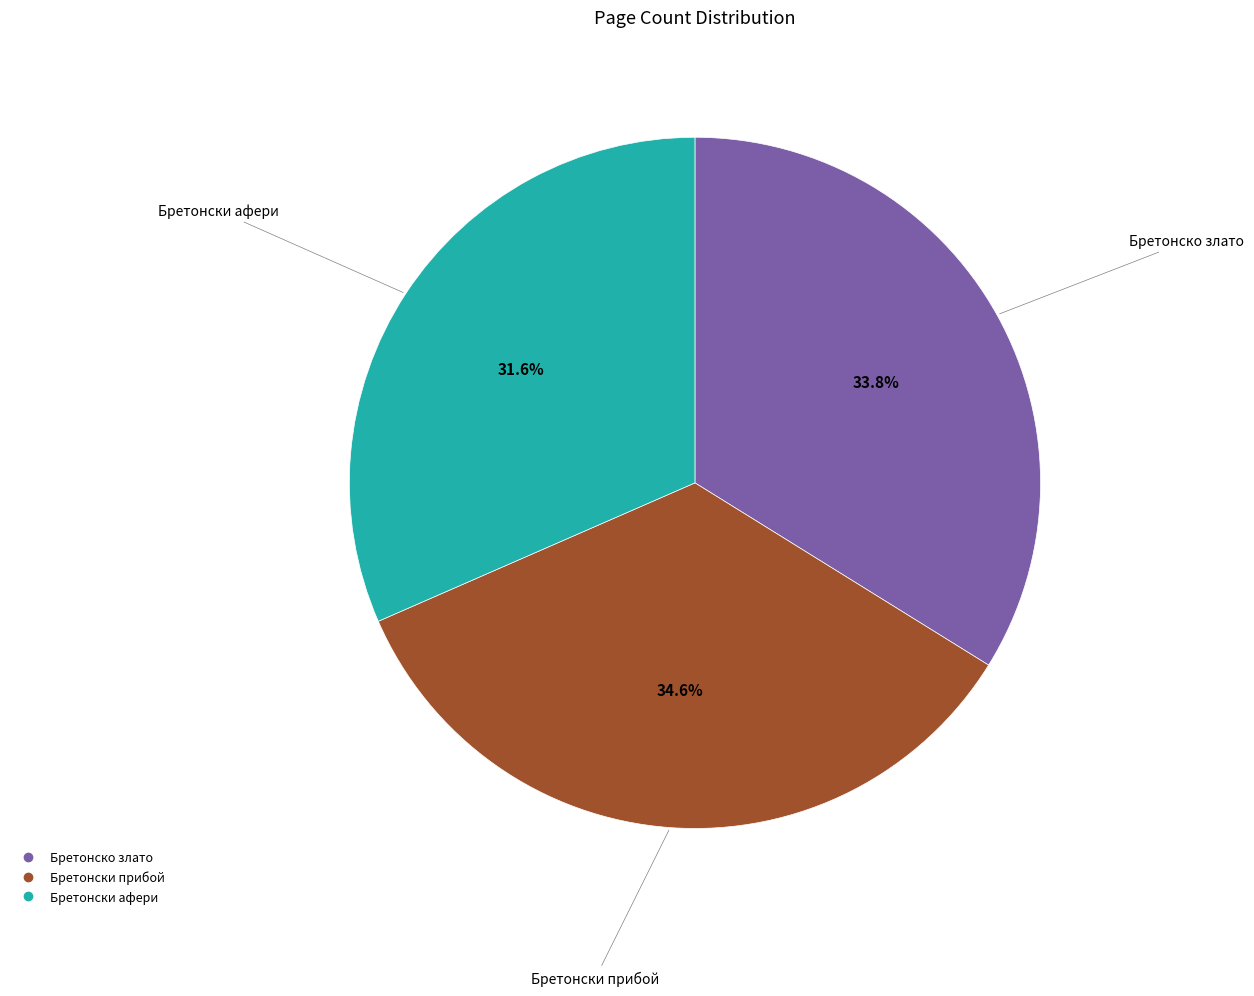

Is there a majority slice in this chart?

No